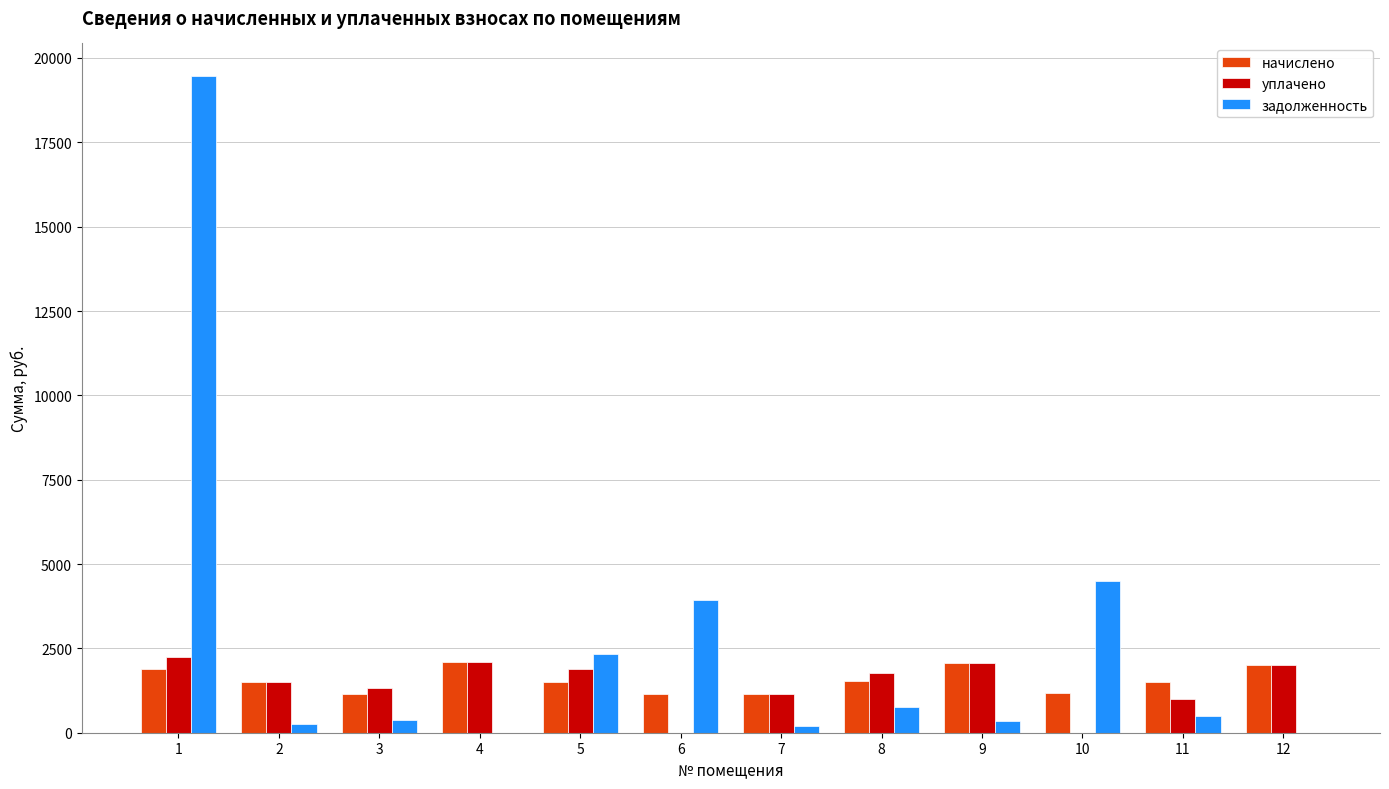

The value of задолженность at 8 is 759.4. True or false?

True